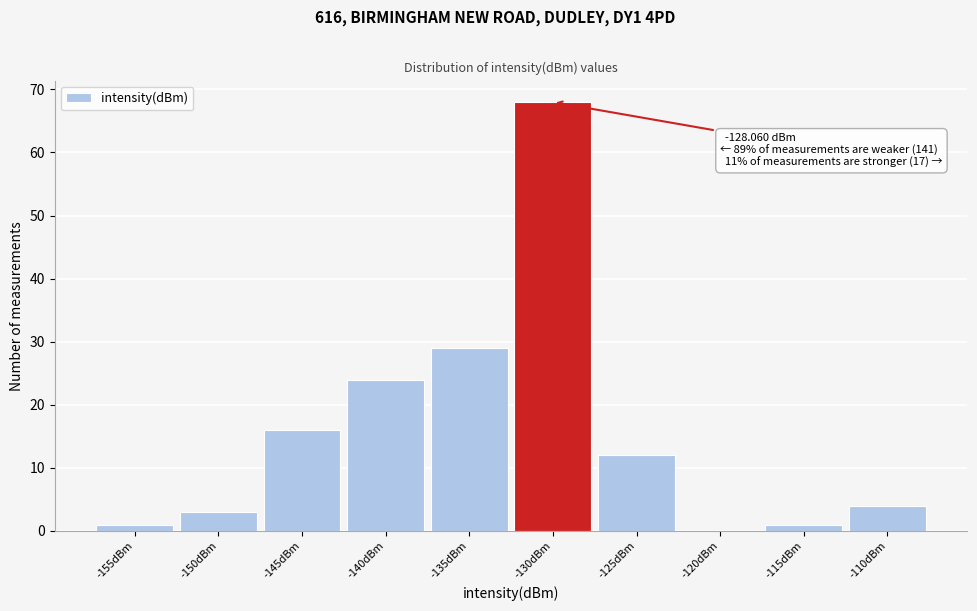

Reading left to right, transcribe all the data shown in this chart.

-155dBm=1	-150dBm=3	-145dBm=16	-140dBm=24	-135dBm=29	-130dBm=68	-125dBm=12	-120dBm=0	-115dBm=1	-110dBm=4